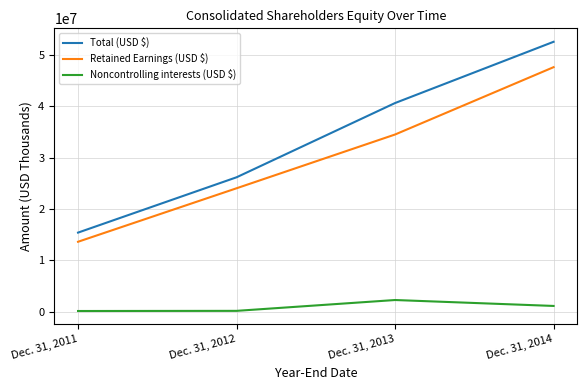

What is the maximum value for Total (USD $)?

52611086